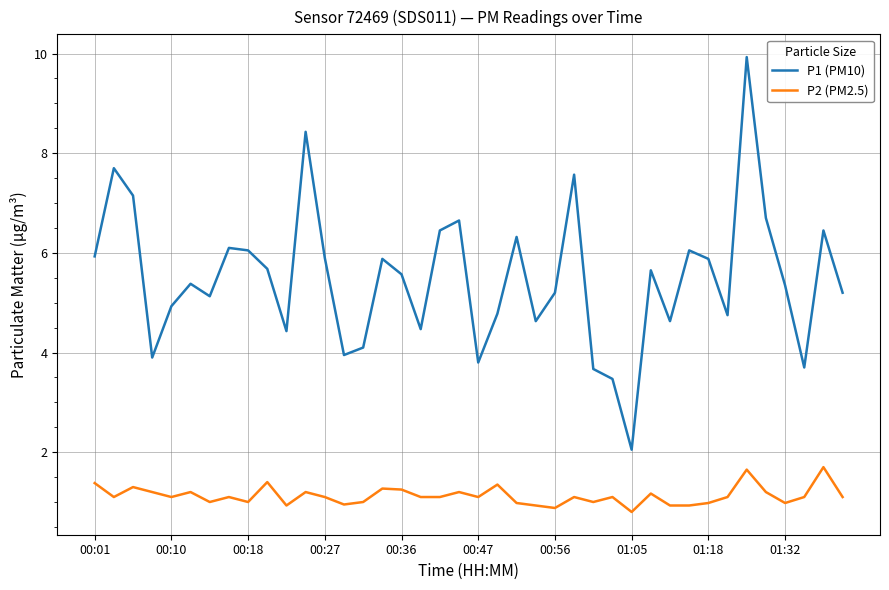

What is the difference between the maximum and minimum values in the P1 (PM10) series?

7.9